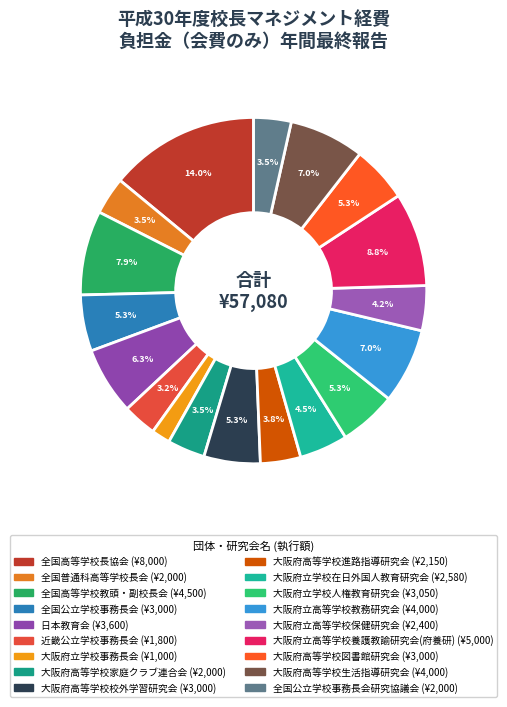

How many segments does this pie chart have?

18